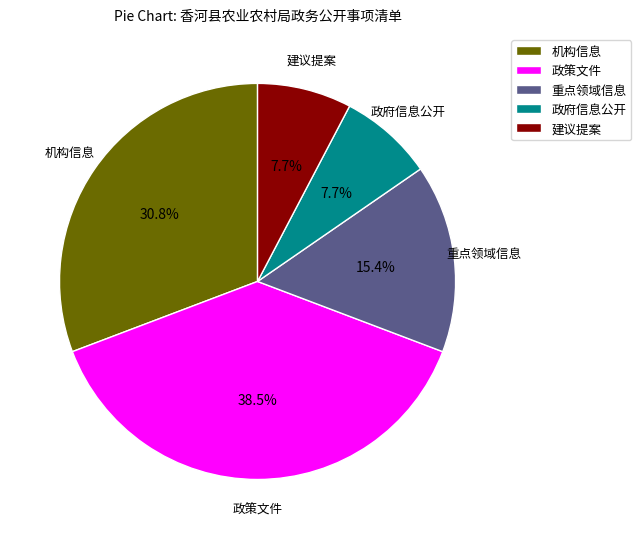

Is the sum of 机构信息 and 重点领域信息 greater than half?

No